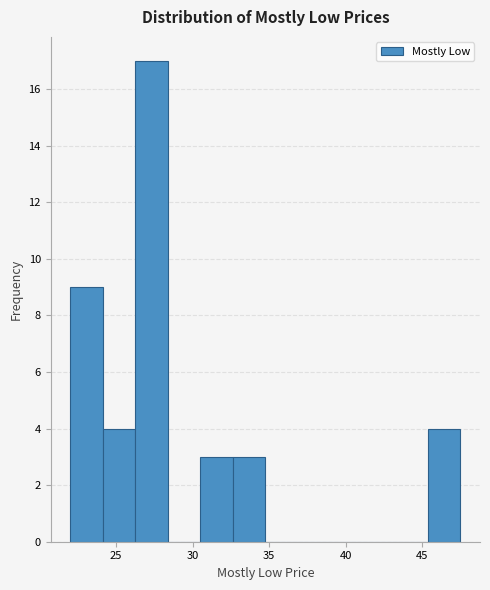

What is the height of the bar covering 30.5 to 32.5 on the x-axis? Neither the bar edges nor the heights are printed on the chart, so give them approximately, as read against the axes.

3